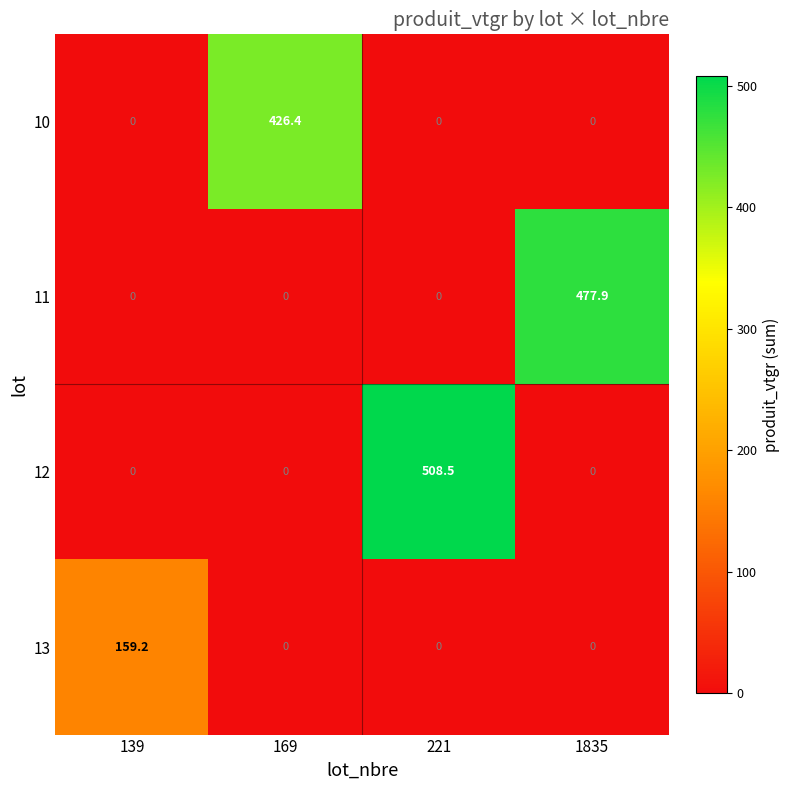

Which series has the widest spread of values?

12